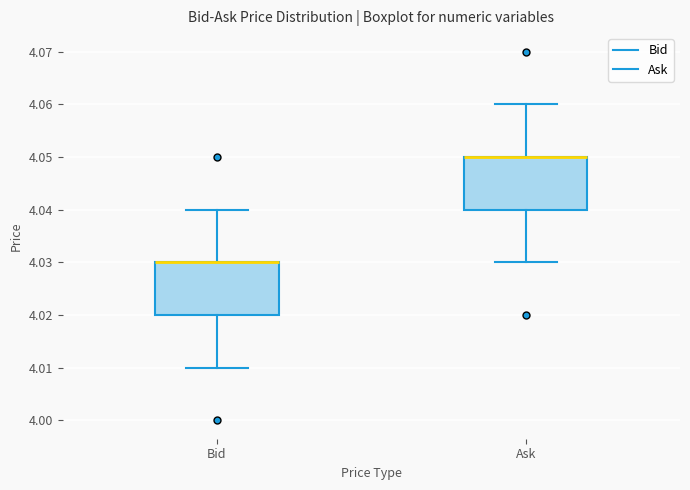

Reading left to right, transcribe this box plot: for each box, give where its median line is, the range the box spans, and where its two whiskers end, as read against the y-axis. The values are not printed on the chart, so give them approximately, as read against the axis.

Bid: median 4.03 (drawn on the box's upper edge), box 4.02 to 4.03, whiskers 4.01 to 4.04
Ask: median 4.05 (drawn on the box's upper edge), box 4.04 to 4.05, whiskers 4.03 to 4.06